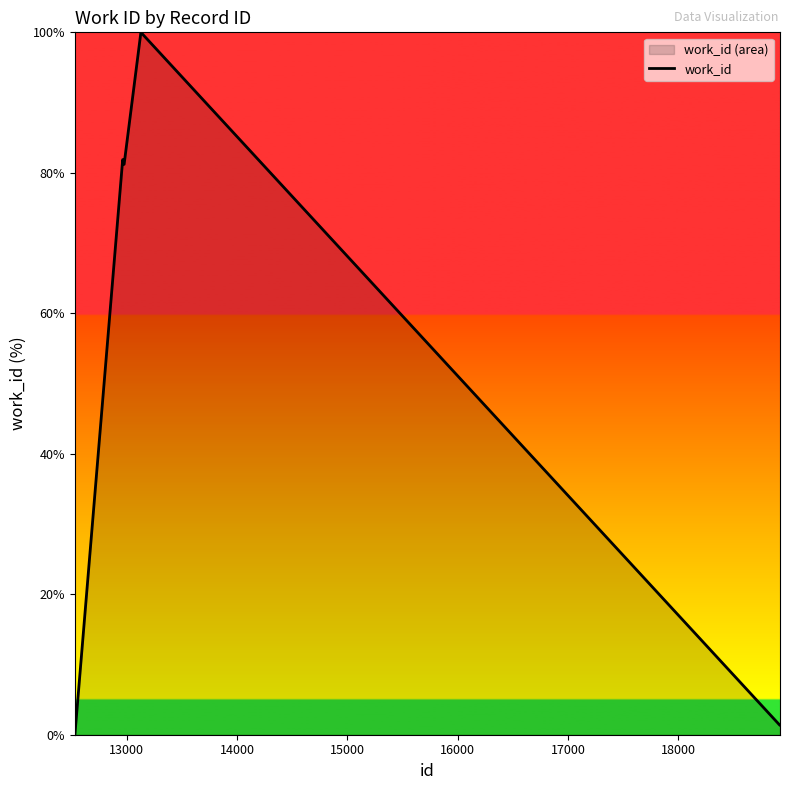

What is the label of the 7th point from the left?

18000